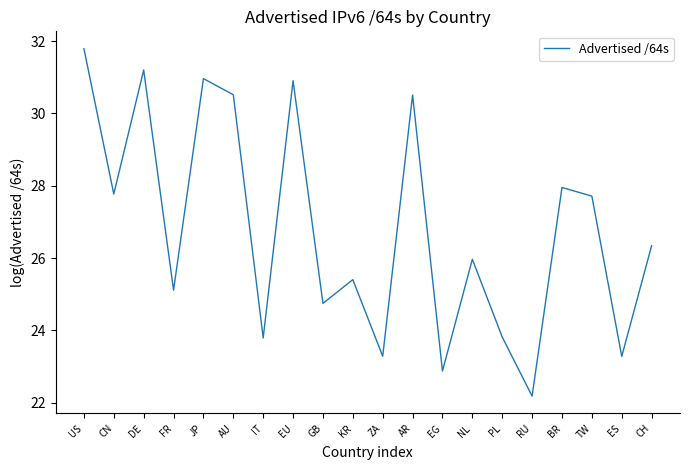

Reading right to left, extract all data points from this chart.

26.3	23.3	27.7	28.0	22.2	23.8	26.0	22.9	30.5	23.3	25.4	24.7	30.9	23.8	30.5	31.0	25.1	31.2	27.8	31.8